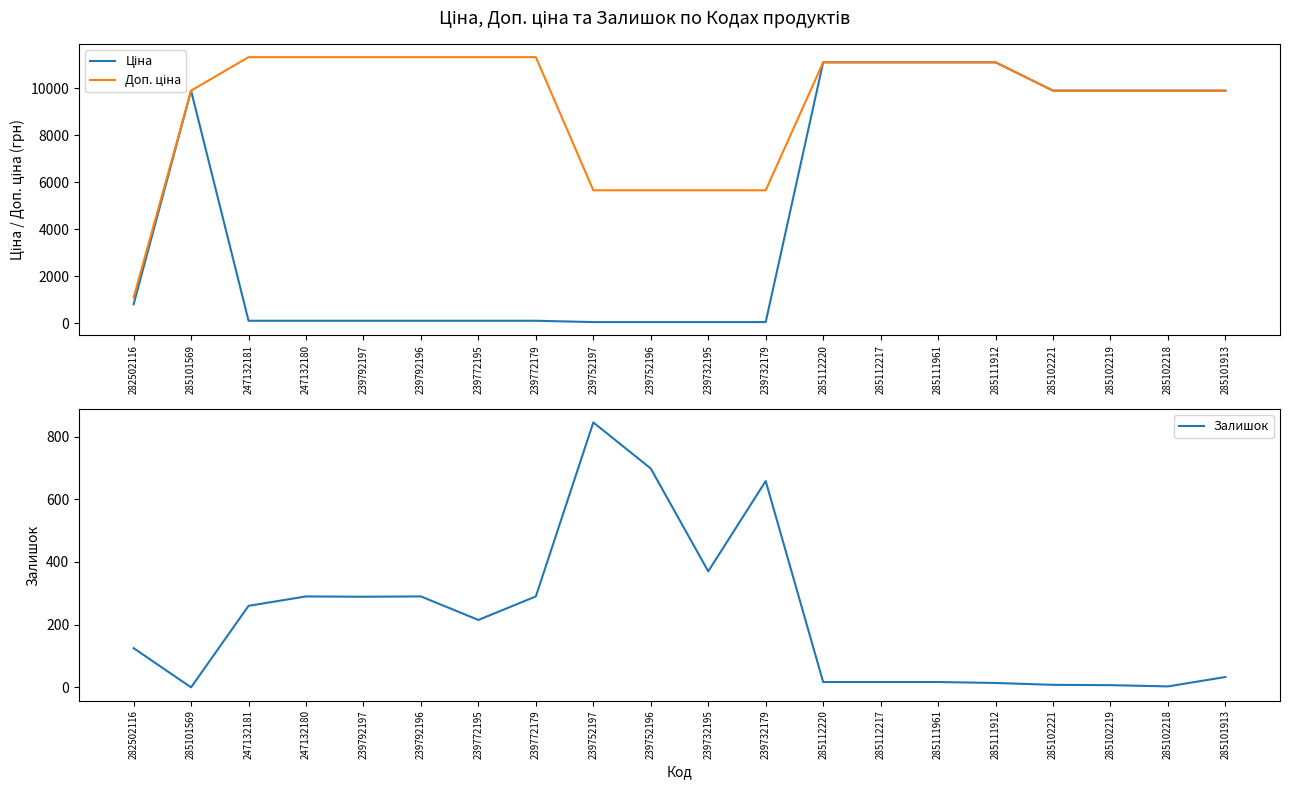

Read the Залишок value at 239792196.

290